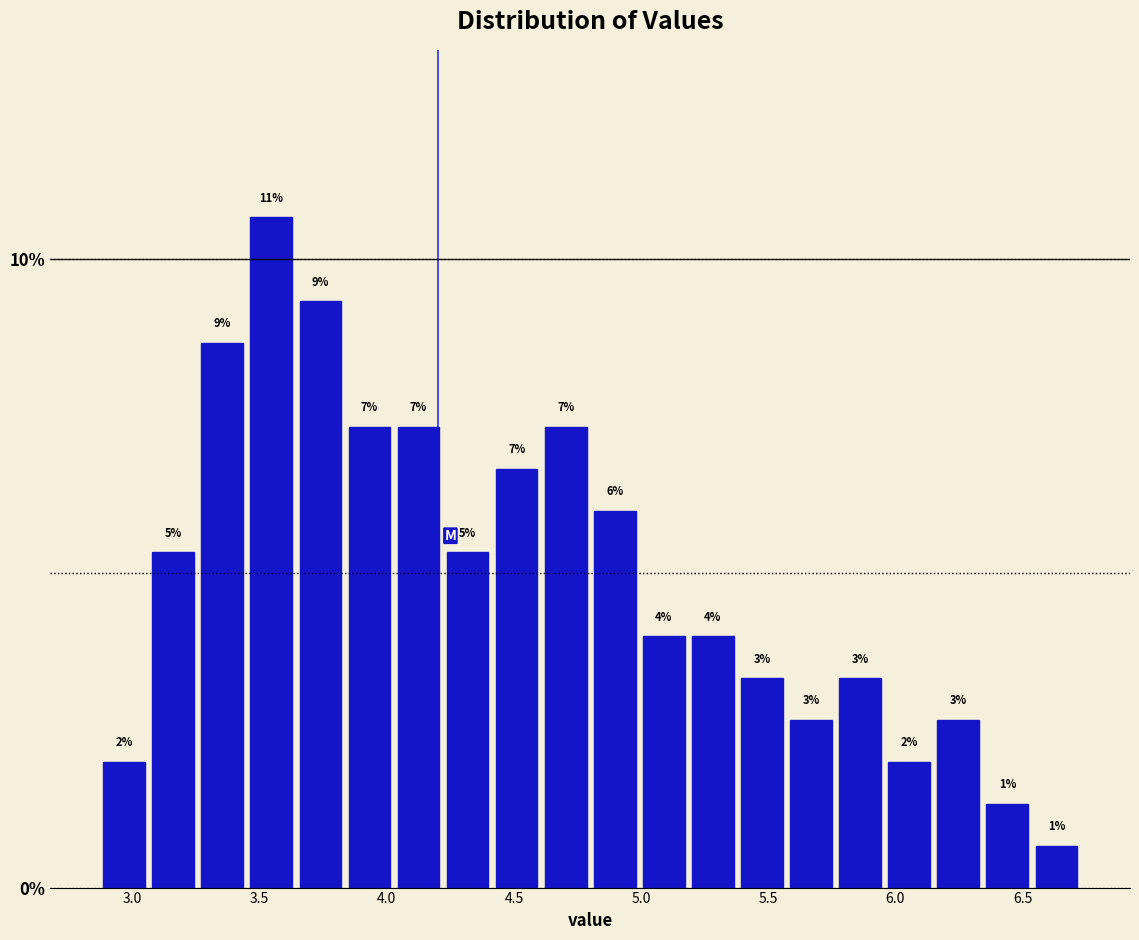

Around what value on the x-axis is the tallest bar? Give the approximate position of its centre, as read against the axis.

3.55